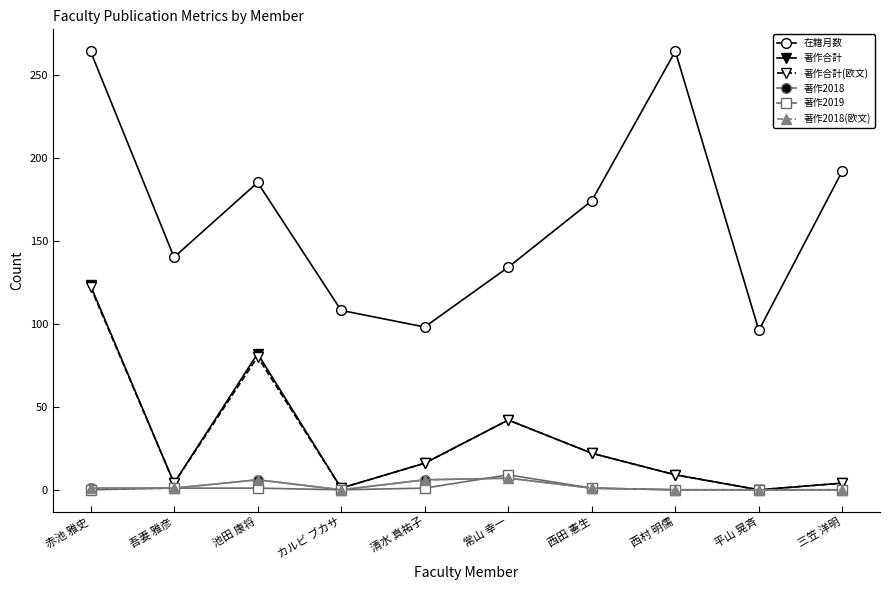

How many lines are shown in the chart?

6